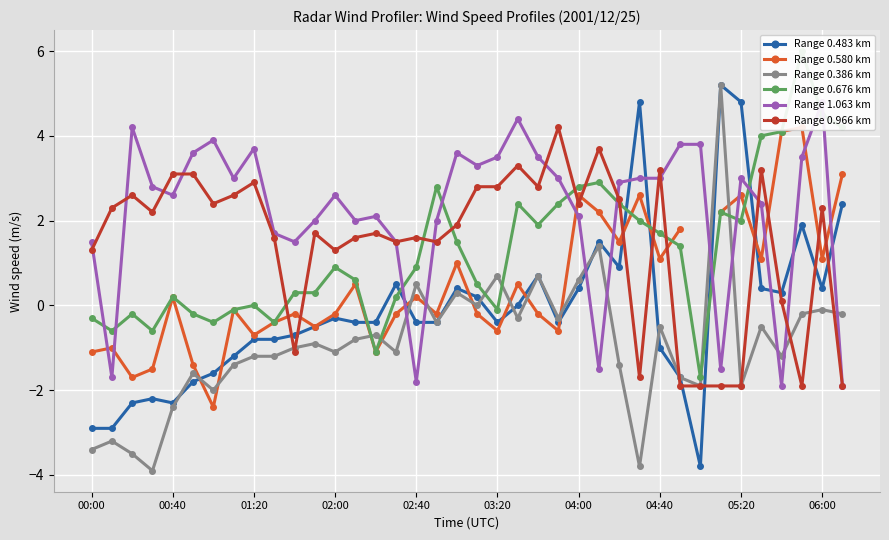

In Range 0.483 km, how many points are lower than both neighbors (excluding endpoints)?

7